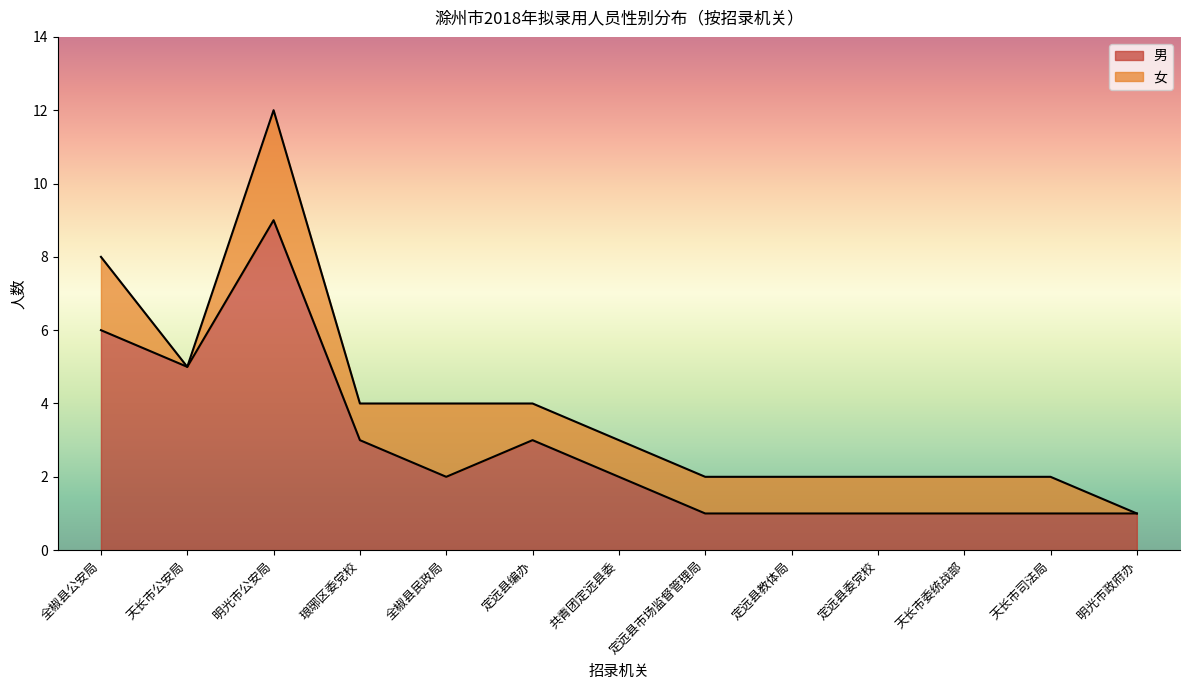

What is the value of the 4th point from the left?

3